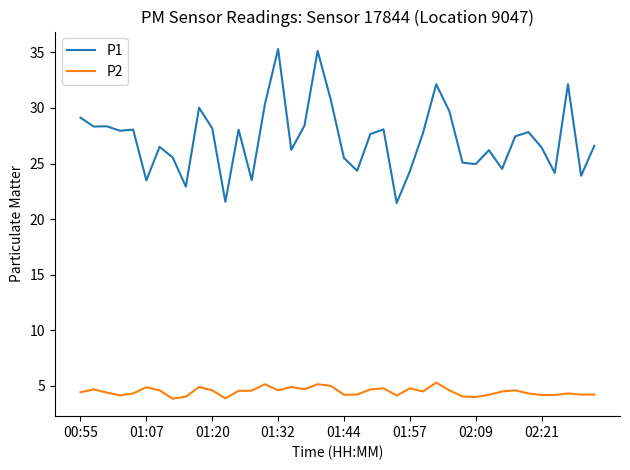

Rank the series by their average value, from lowest to highest.

P2, P1